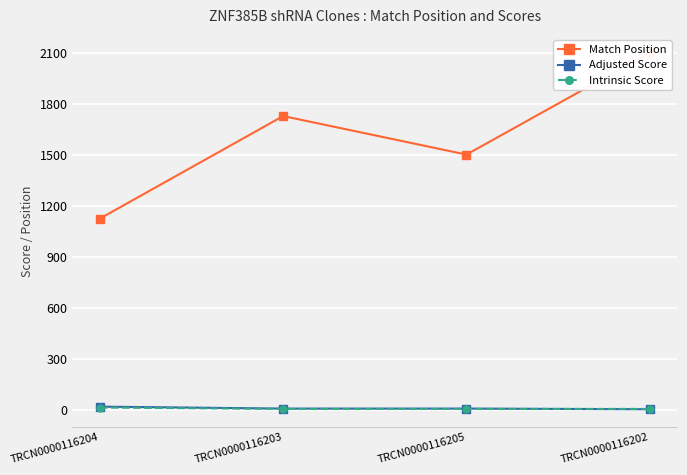

Count the number of data series in this chart.

3